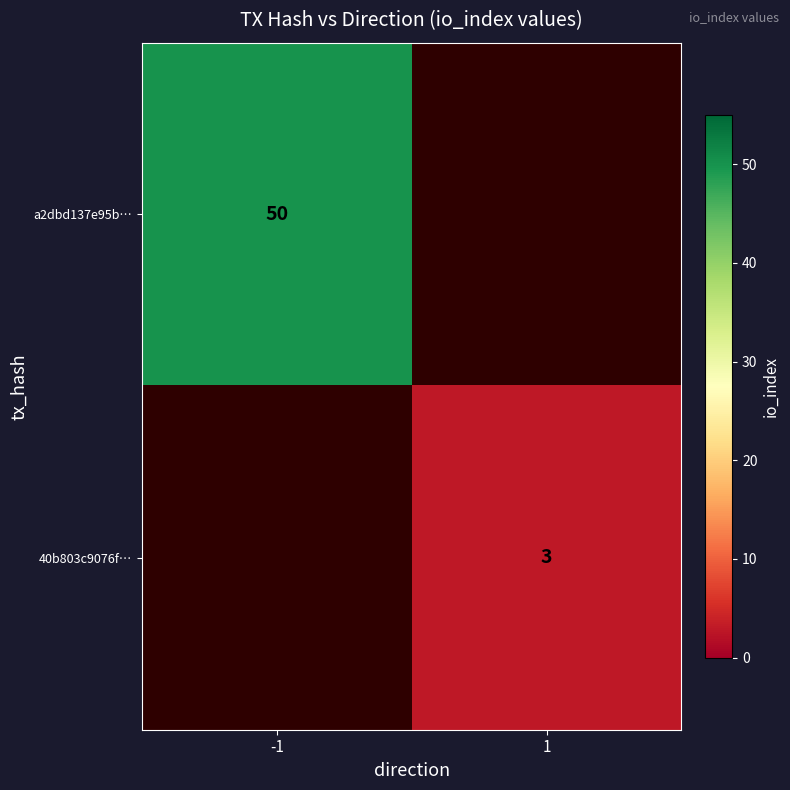

Which label corresponds to the smallest value in the chart?

1